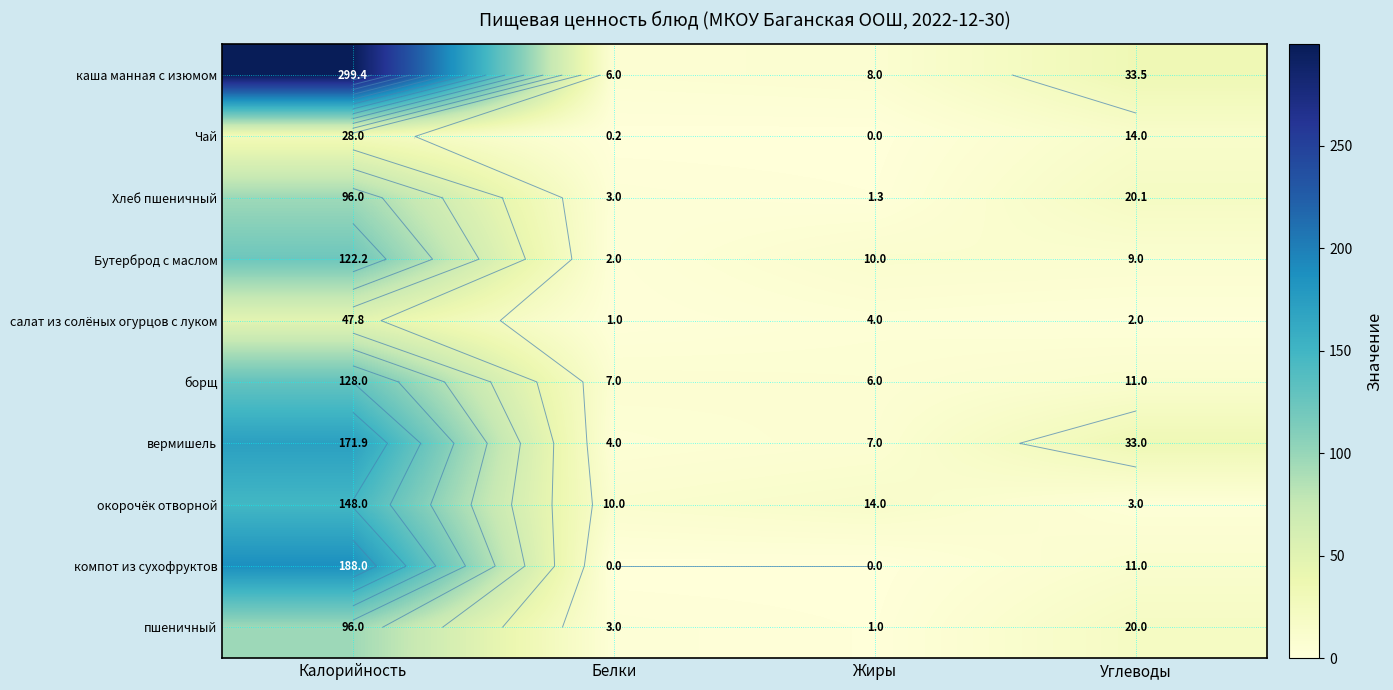

What is the maximum value for вермишель?

171.9